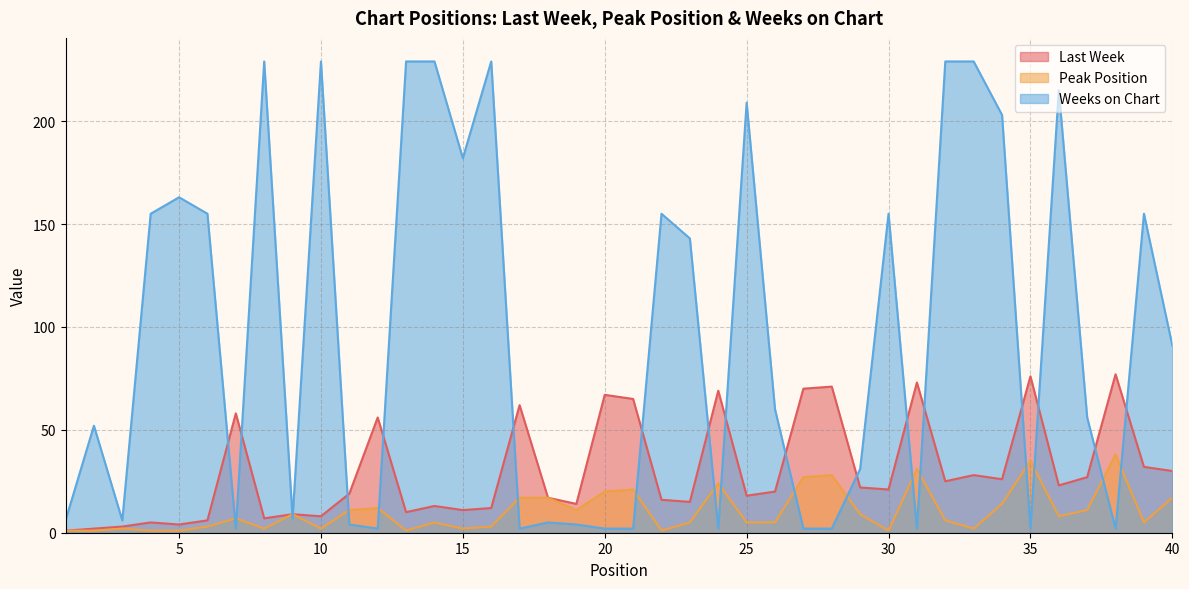

At 40, list the series in order from smallest to largest.

Peak Position, Last Week, Weeks on Chart